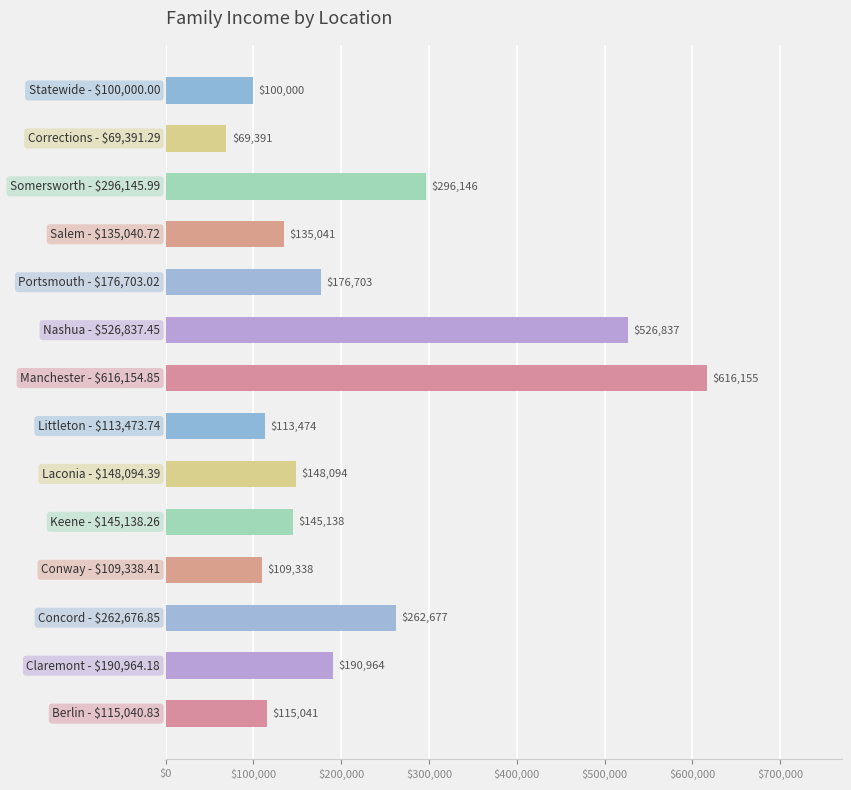

How many bars are there in total?

14